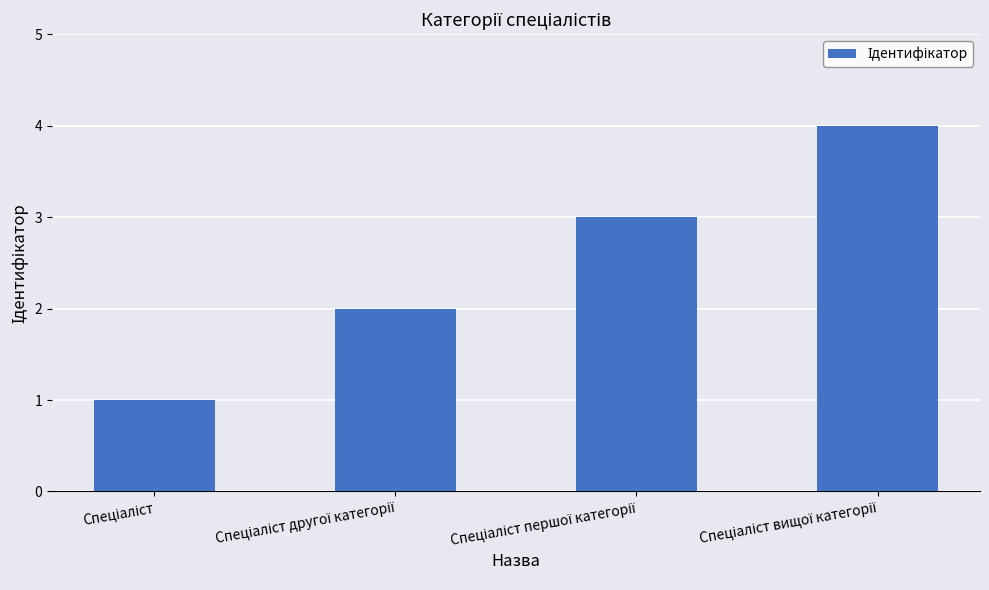

What is the difference between the maximum and minimum values?

3